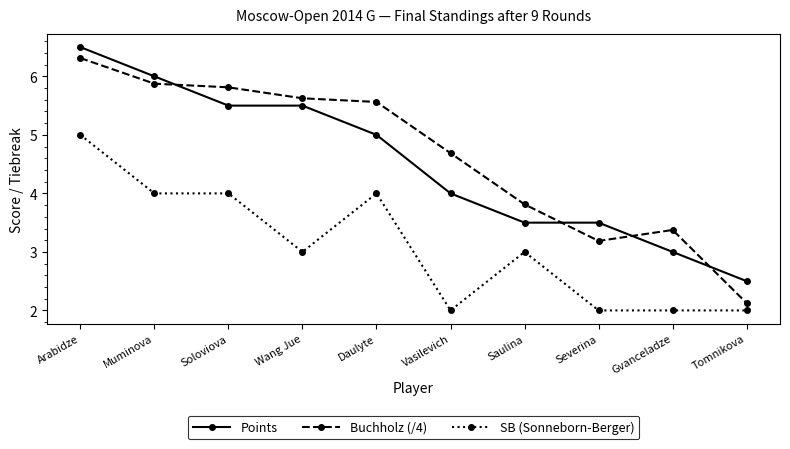

What are all the series names shown in the legend?

Points, Buchholz (/4), SB (Sonneborn-Berger)